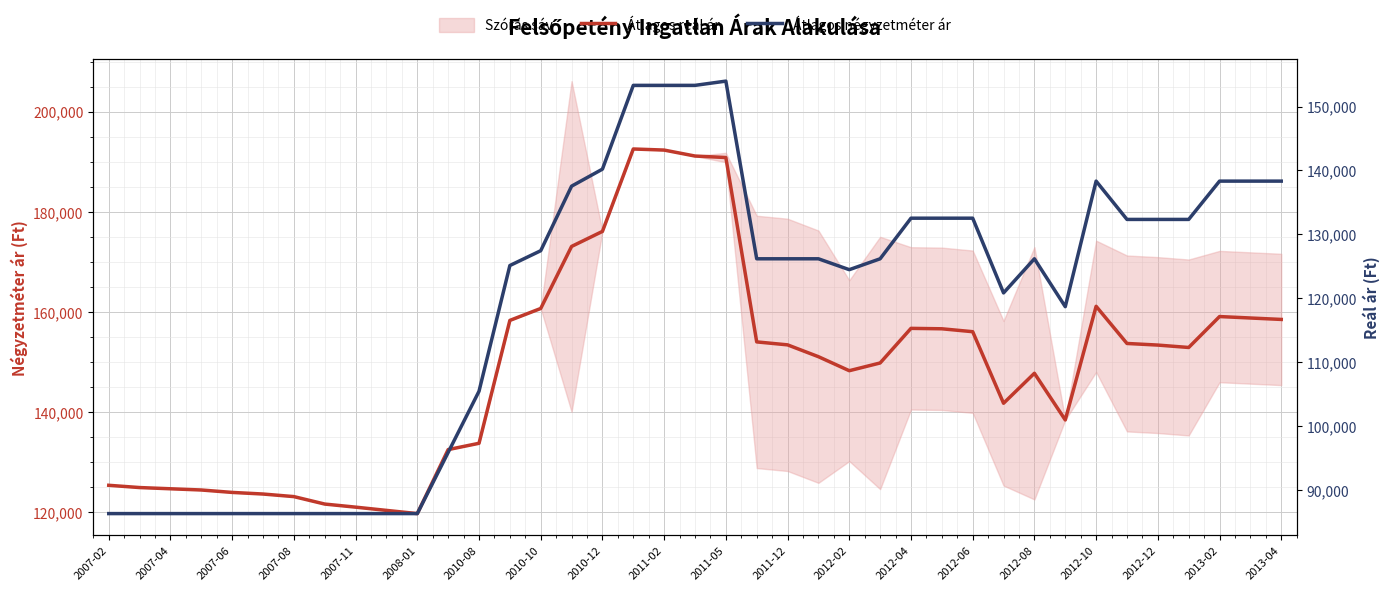

What is the average value of the Átlagos reál ár series?

148806